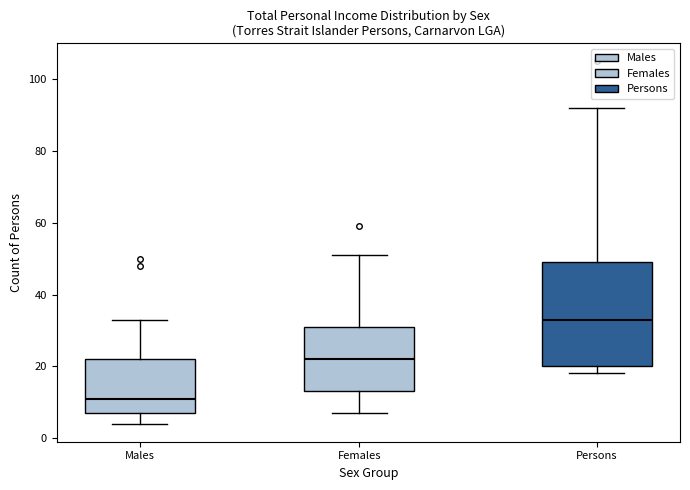

Reading left to right, transcribe this box plot: for each box, give where its median line is, the range the box spans, and where its two whiskers end, as read against the y-axis. The values are not printed on the chart, so give them approximately, as read against the axis.

Males: median 12, box 8 to 22, whiskers 4 to 34
Females: median 22, box 14 to 32, whiskers 8 to 52
Persons: median 34, box 20 to 50, whiskers 18 to 92